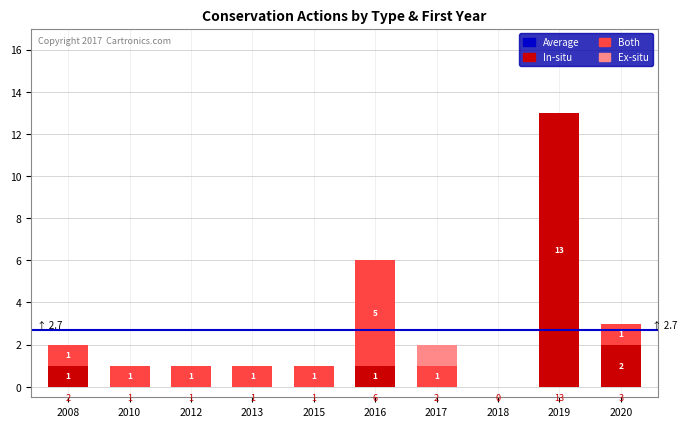

Reading right to left, what are the values for In-situ?

2020=2	2019=13	2018=0	2017=0	2016=1	2015=0	2013=0	2012=0	2010=0	2008=1